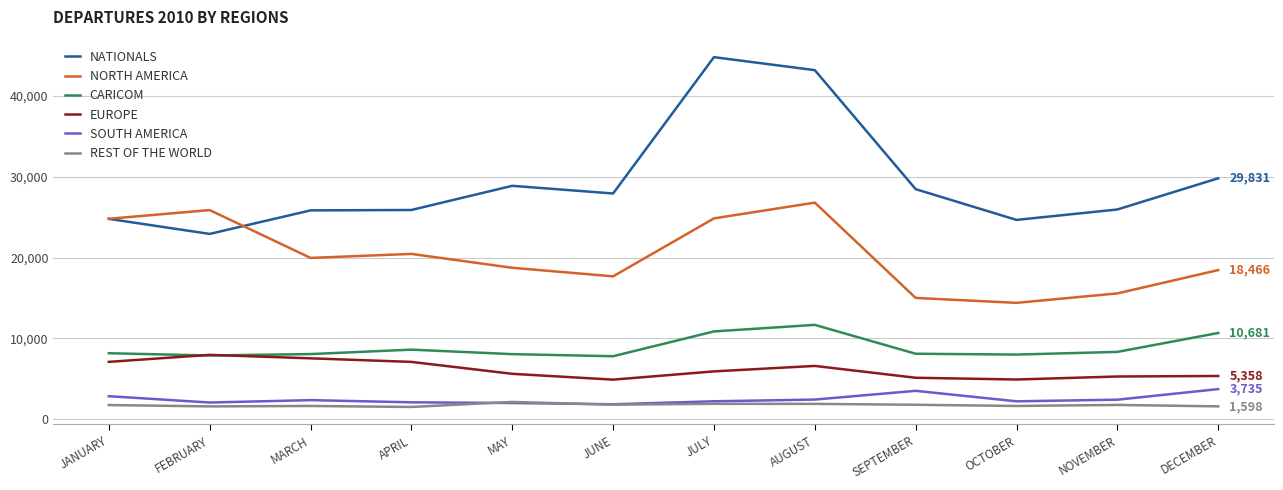

What are all the series names shown in the legend?

NATIONALS, NORTH AMERICA, CARICOM, EUROPE, SOUTH AMERICA, REST OF THE WORLD